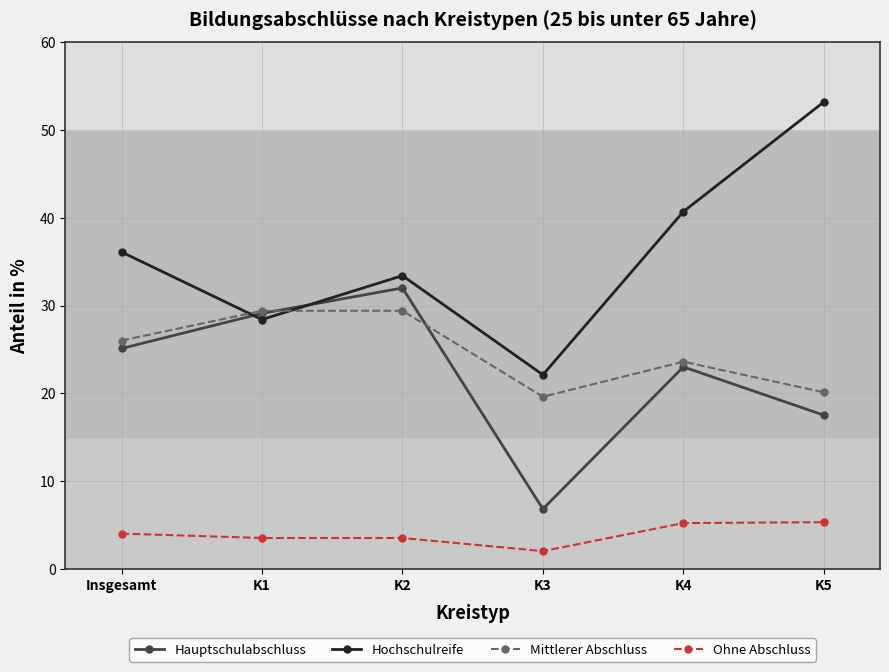

The Hauptschulabschluss series shows 55.0 at K2. True or false?

False